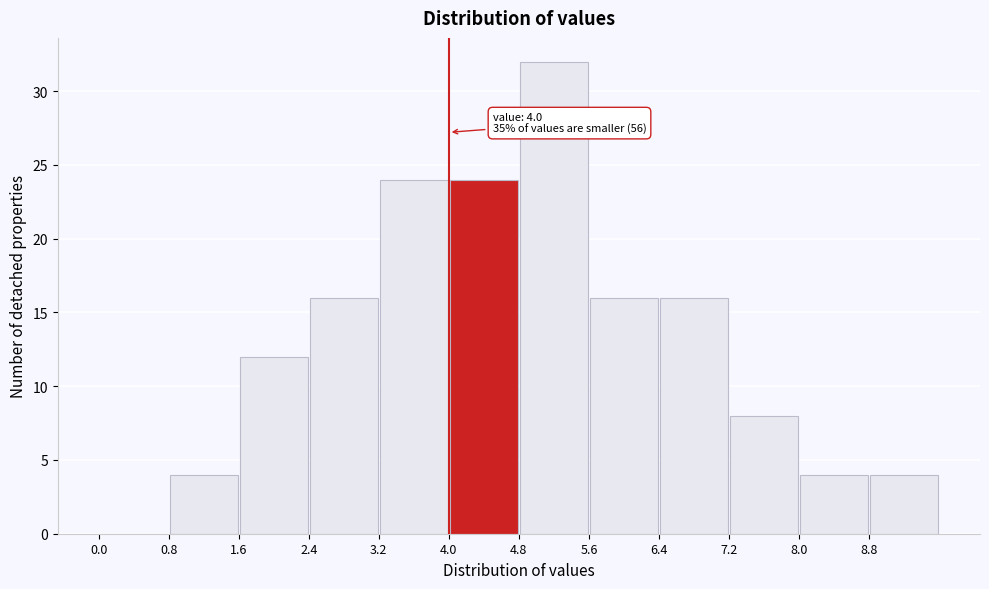

Over which range of the x-axis is the bar tallest?

4.8 to 5.6